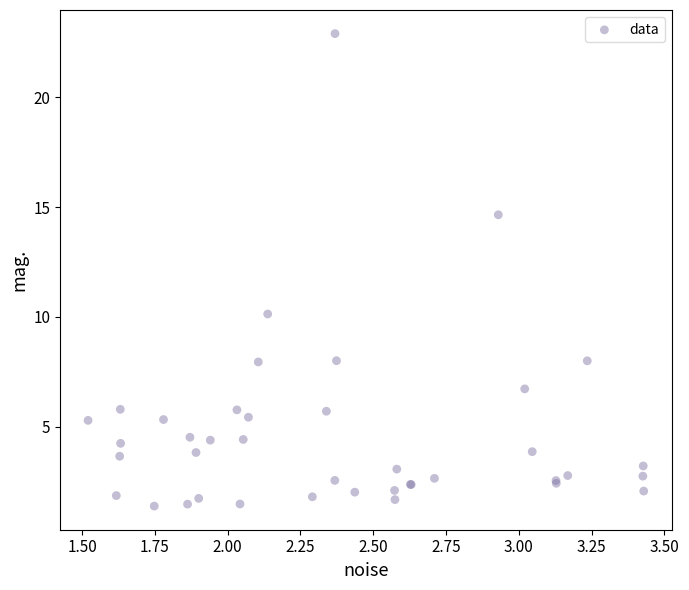

What Y value in the scatter plot is closest to 12?

10.1